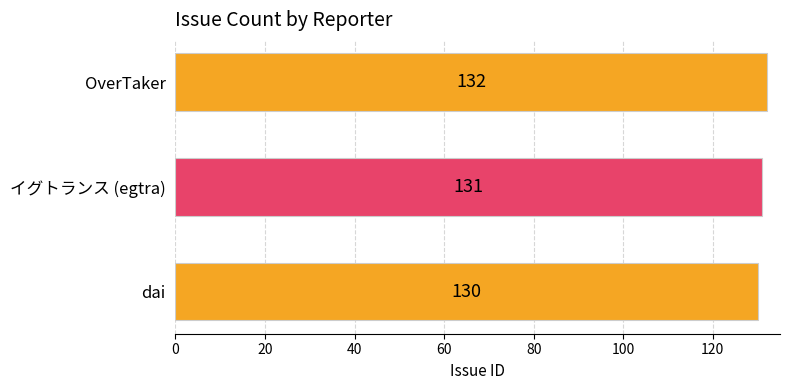

Does the chart contain any negative values?

No